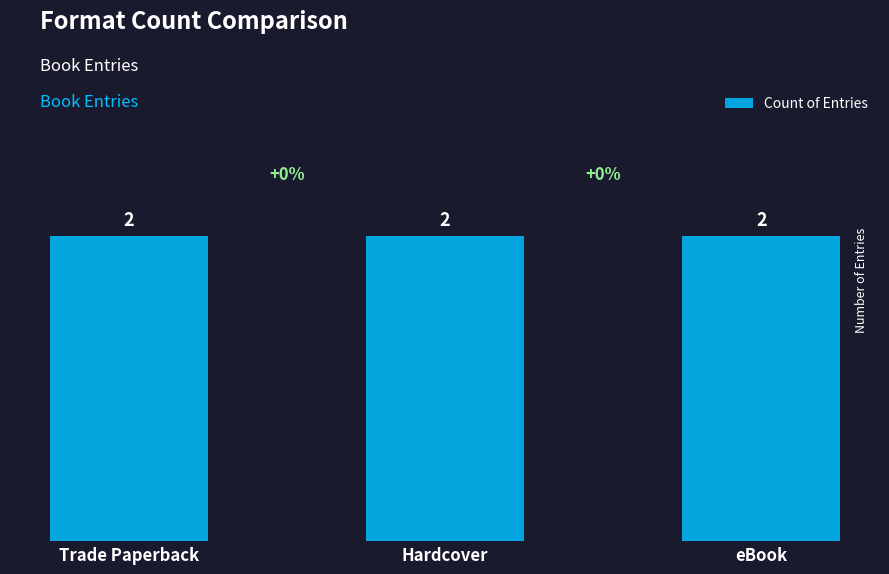

The chart shows a value of 141080878 at Trade Paperback. True or false?

False